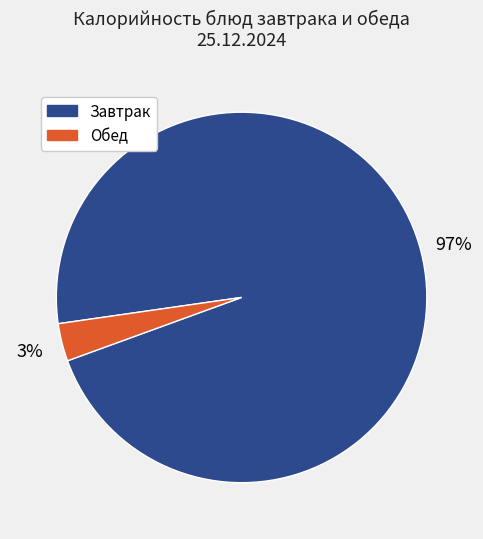

To the nearest percent, what is the average slice percentage?

50%